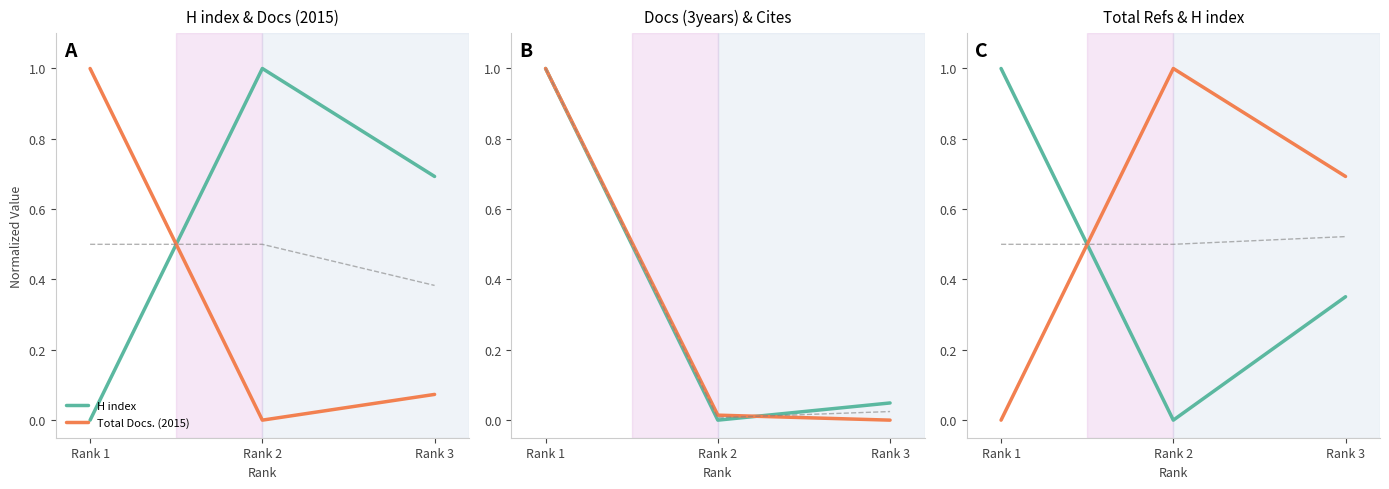

How many categories are shown in the chart?

3